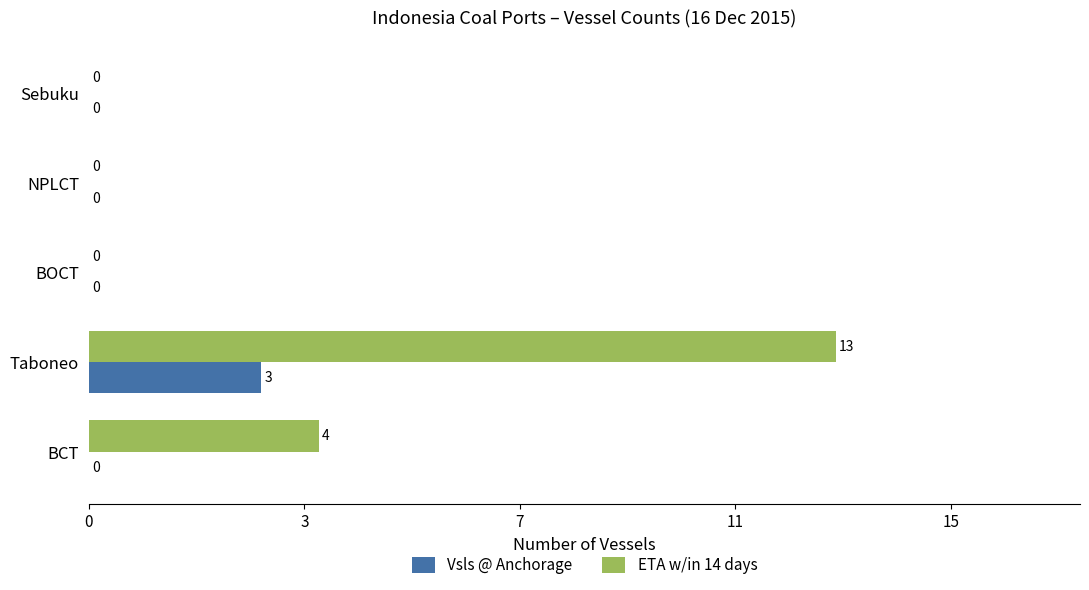

List the series in order of their overall mean, lowest first.

Vsls @ Anchorage, ETA w/in 14 days